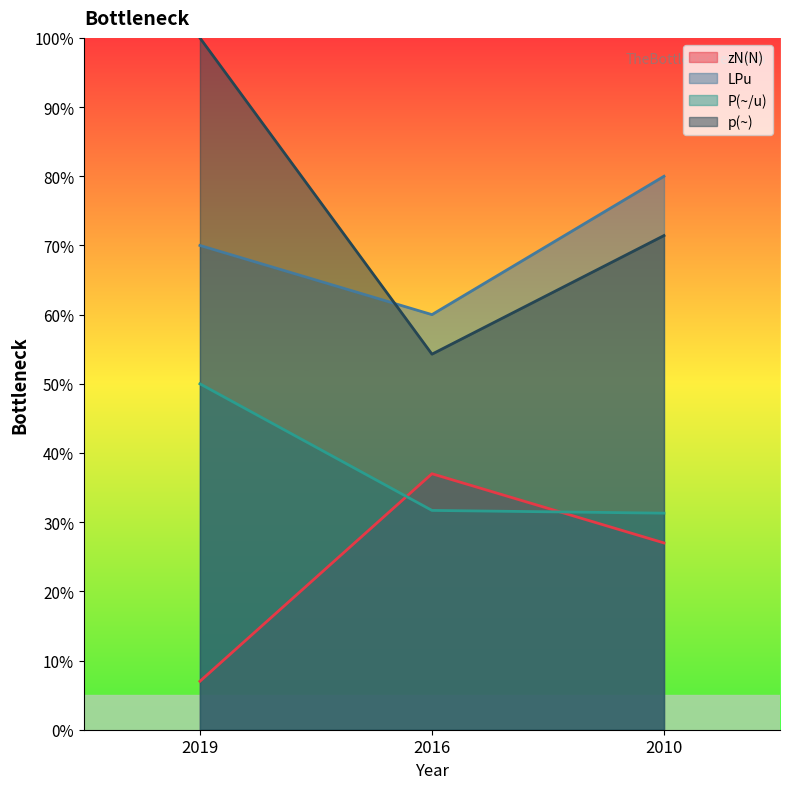

What is the approximate value of LPu at 2019?

70.0